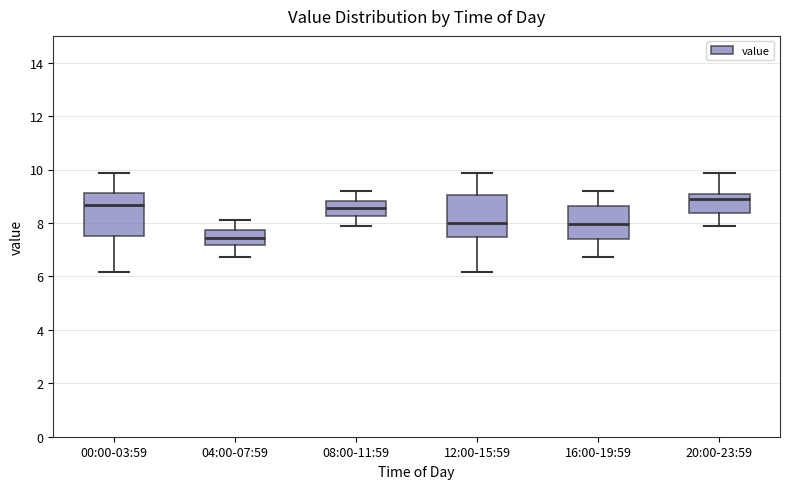

Reading left to right, transcribe this box plot: for each box, give where its median line is, the range the box spans, and where its two whiskers end, as read against the y-axis. The values are not printed on the chart, so give them approximately, as read against the axis.

00:00-03:59: median 8.6, box 7.6 to 9.2, whiskers 6.2 to 9.8
04:00-07:59: median 7.4, box 7.2 to 7.8, whiskers 6.8 to 8.2
08:00-11:59: median 8.6, box 8.2 to 8.8, whiskers 8.0 to 9.2
12:00-15:59: median 8.0, box 7.4 to 9.0, whiskers 6.2 to 9.8
16:00-19:59: median 8.0, box 7.4 to 8.6, whiskers 6.8 to 9.2
20:00-23:59: median 9.0, box 8.4 to 9.2, whiskers 8.0 to 9.8